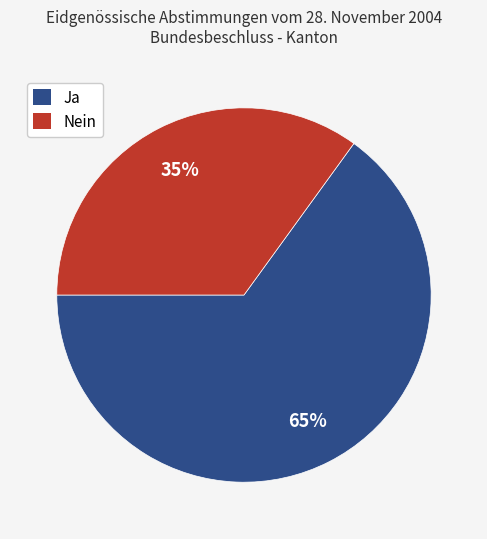

Rank the categories by value from lowest to highest.

Nein, Ja